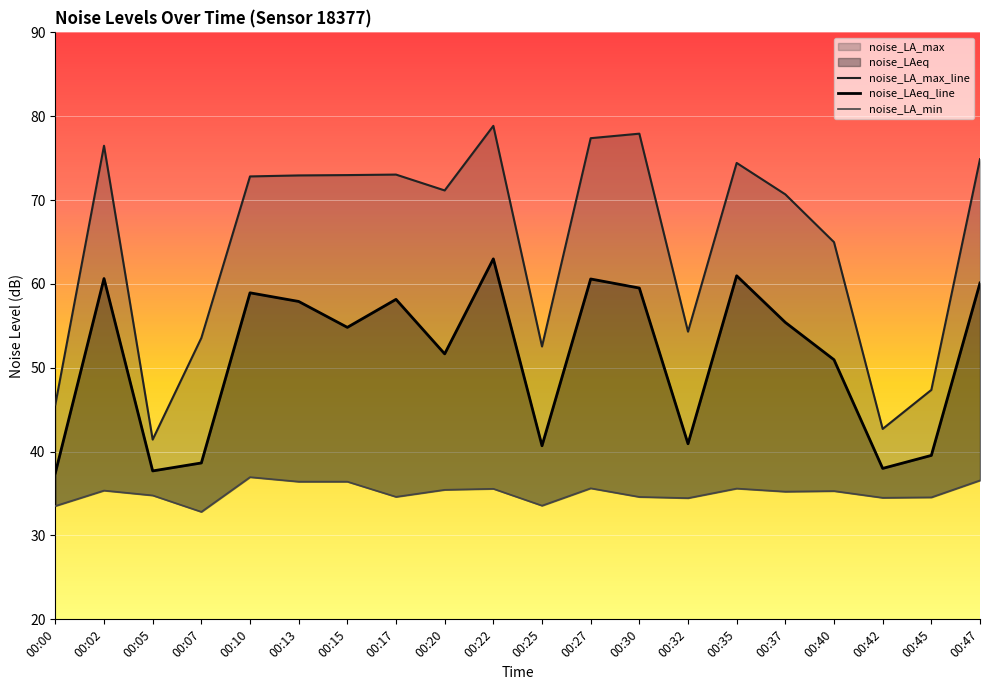

At which category does noise_LA_max reach its first local valley?

00:05